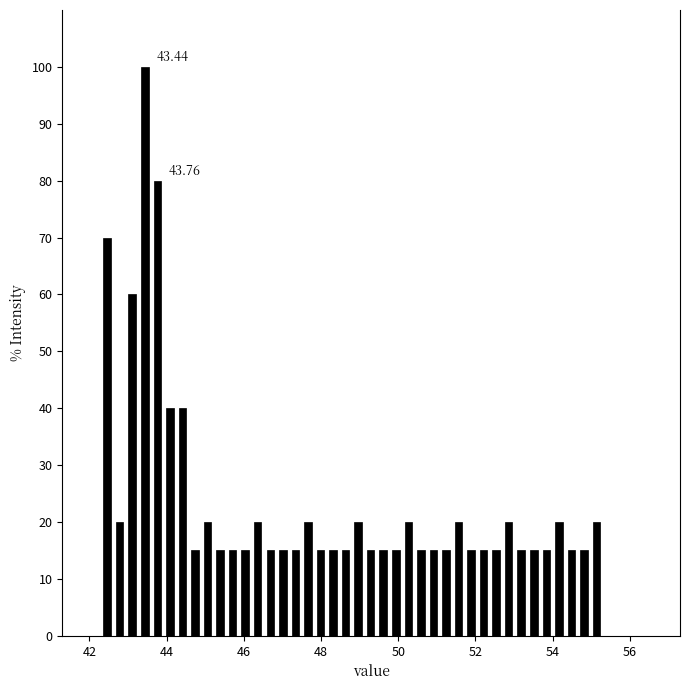

Read against the x-axis, roughly where is the centre of the tallest bar?

43.4